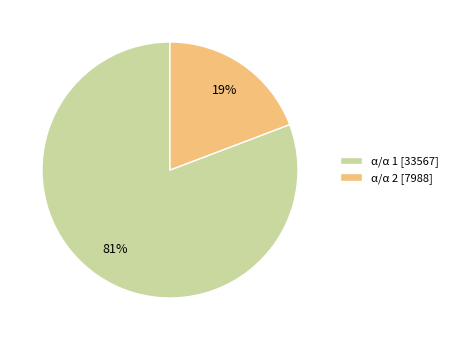

Is the sum of α/α 1 [33567] and α/α 2 [7988] greater than half?

Yes